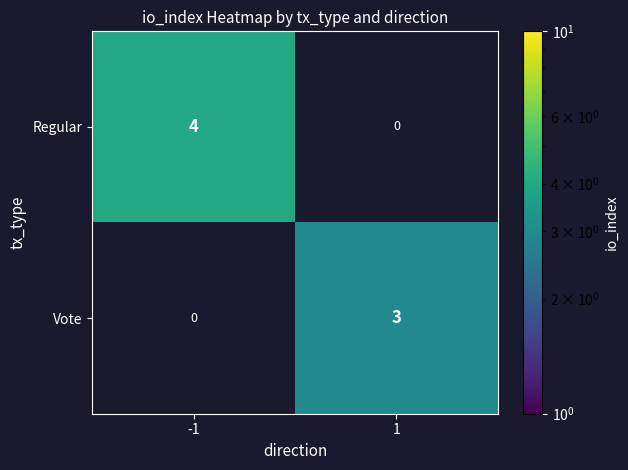

How many data points in Vote are less than 3?

1